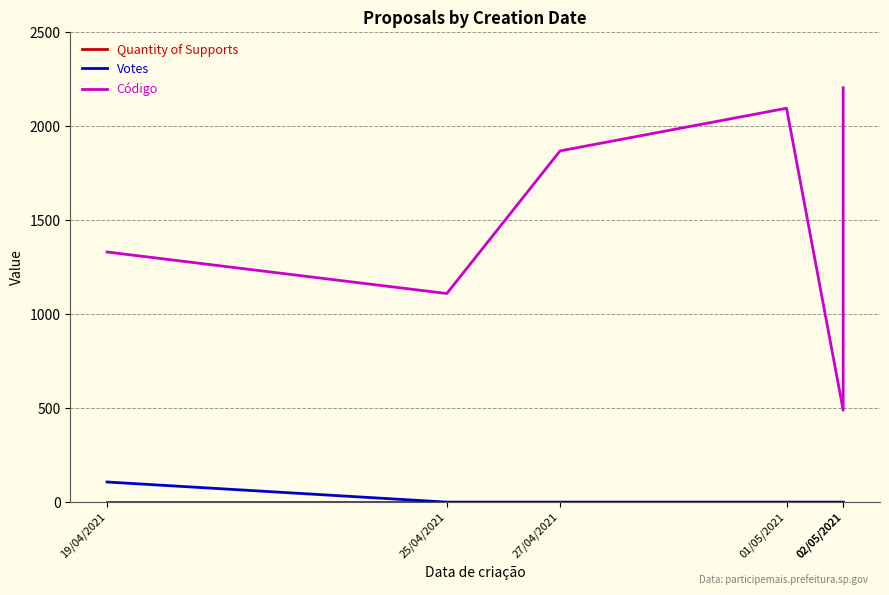

True or false: Quantity of Supports and Código intersect in this chart.

False